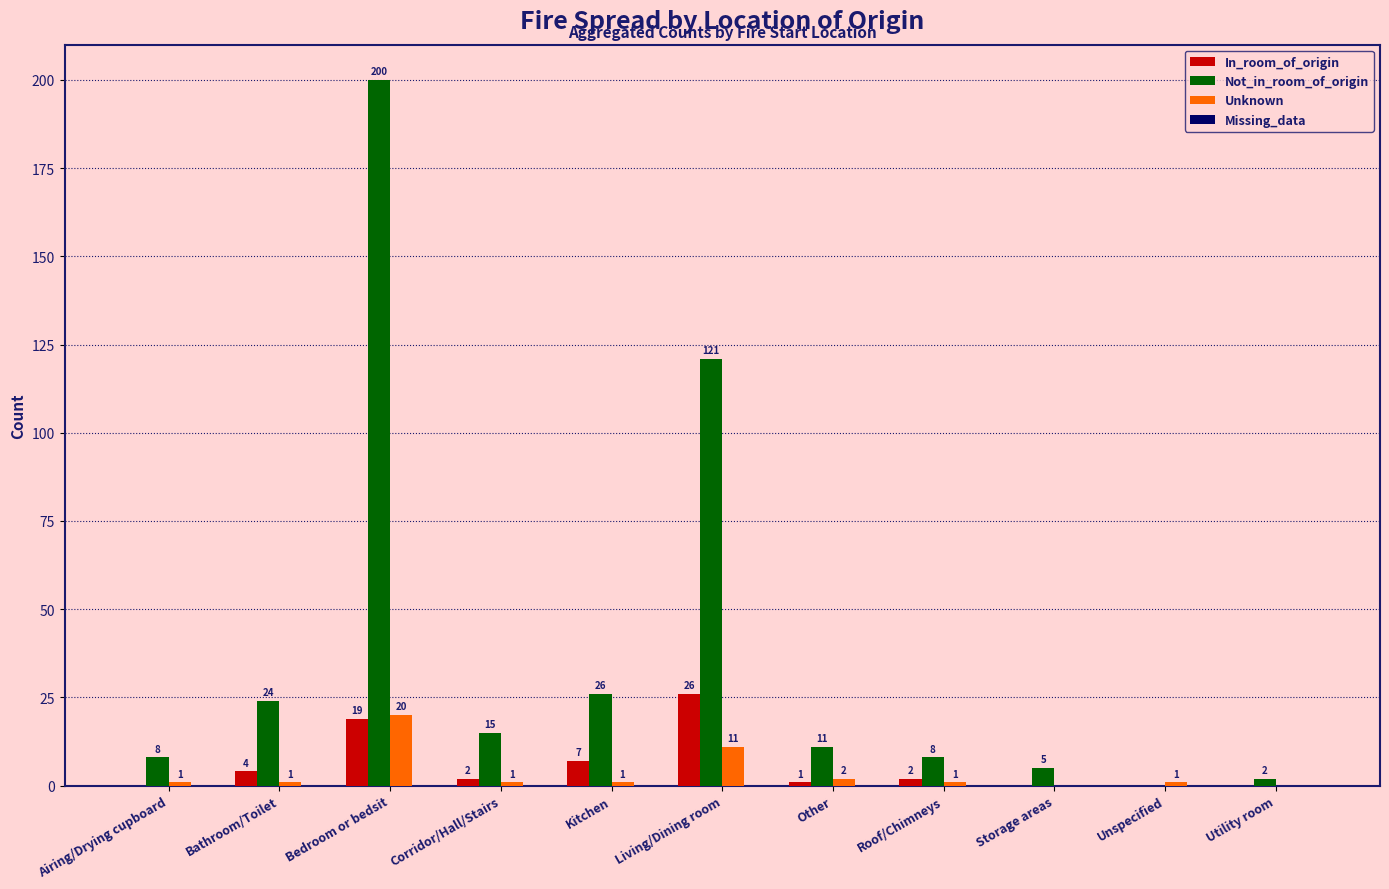

Is the value of Not_in_room_of_origin at Bathroom/Toilet greater than the value of Unknown at Airing/Drying cupboard?

Yes